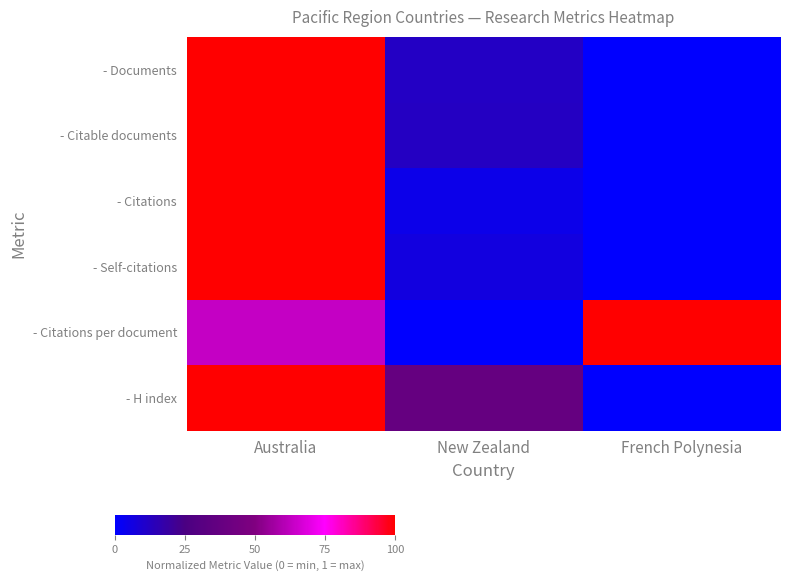

Reading right to left, list all the values displayed in this chart.

- Documents: French Polynesia=0.0	New Zealand=0.1	Australia=1.0
- Citable documents: French Polynesia=0.0	New Zealand=0.1	Australia=1.0
- Citations: French Polynesia=0.0	New Zealand=0.0	Australia=1.0
- Self-citations: French Polynesia=0.0	New Zealand=0.1	Australia=1.0
- Citations per document: French Polynesia=1.0	New Zealand=0.0	Australia=0.6
- H index: French Polynesia=0.0	New Zealand=0.4	Australia=1.0